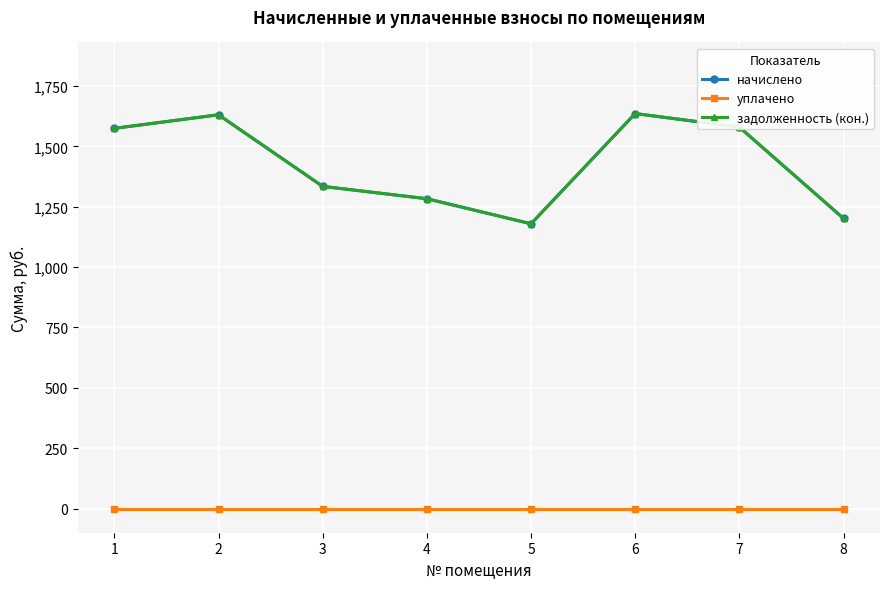

Does the chart have visible grid lines?

Yes